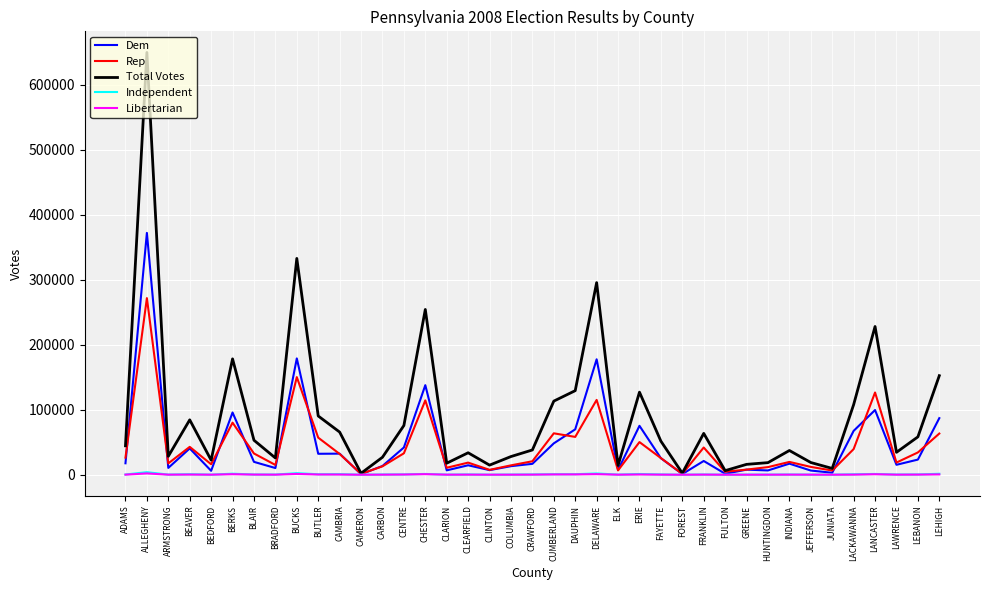

True or false: Total Votes has a value of 251162 at LEHIGH.

False